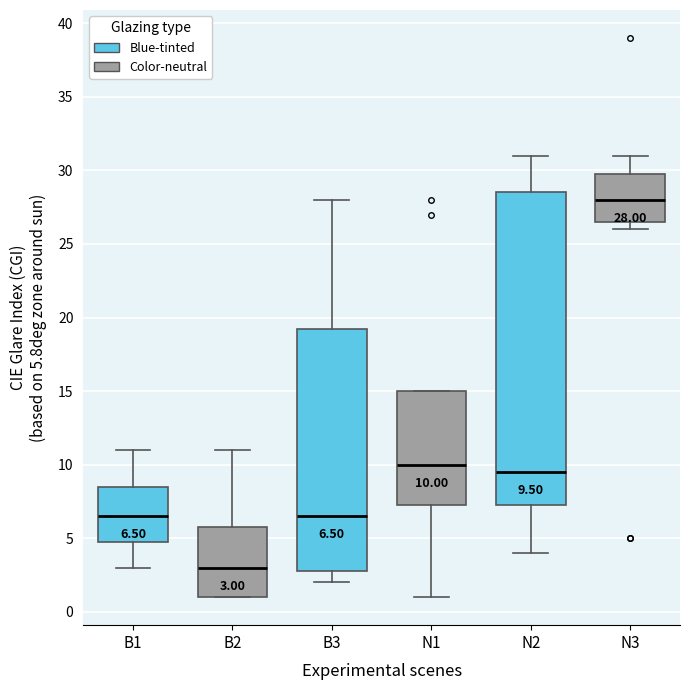

Which box has the highest median line?

N2 (Color-neutral)